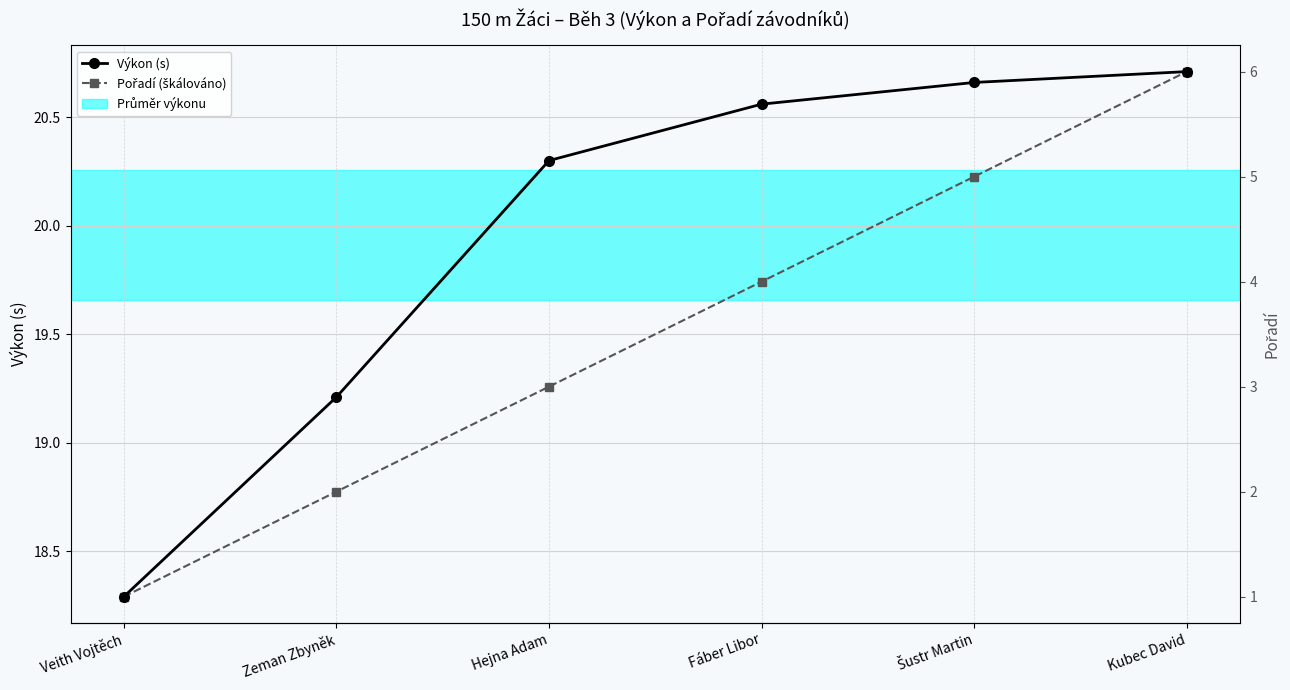

Reading left to right, what are all the values shown in this chart?

Výkon (s): 18.3	19.2	20.3	20.6	20.7	20.7
Pořadí (škálováno): 18.3	18.8	19.3	19.7	20.2	20.7